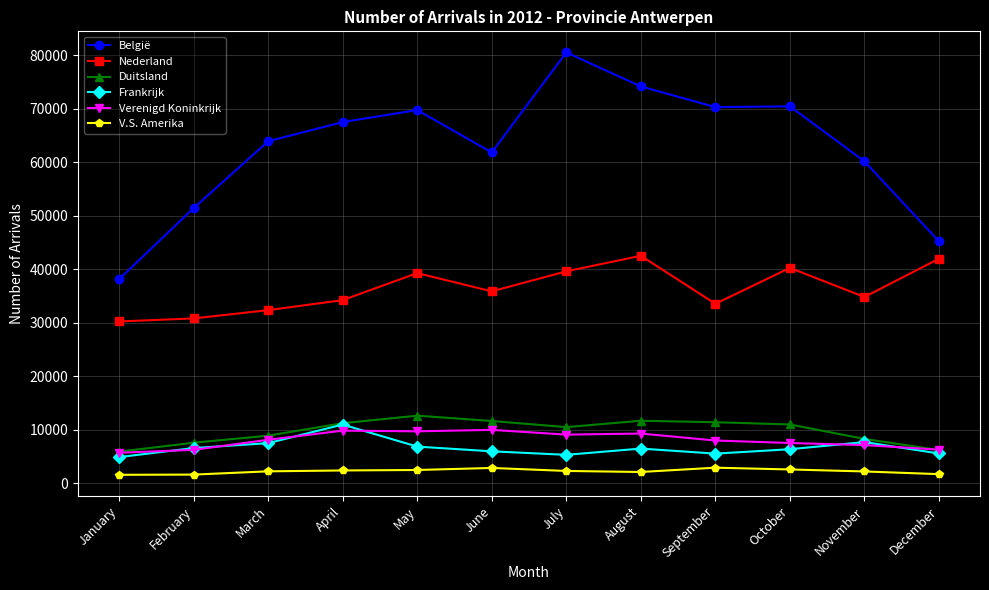

At how many categories does at least one series exceed 66438?

6